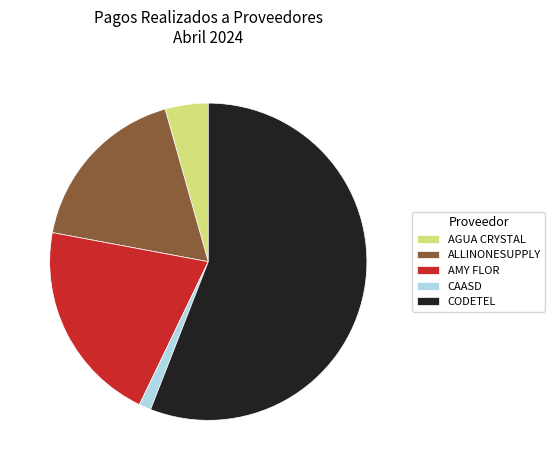

Is the sum of ALLINONESUPPLY and CODETEL greater than half?

Yes